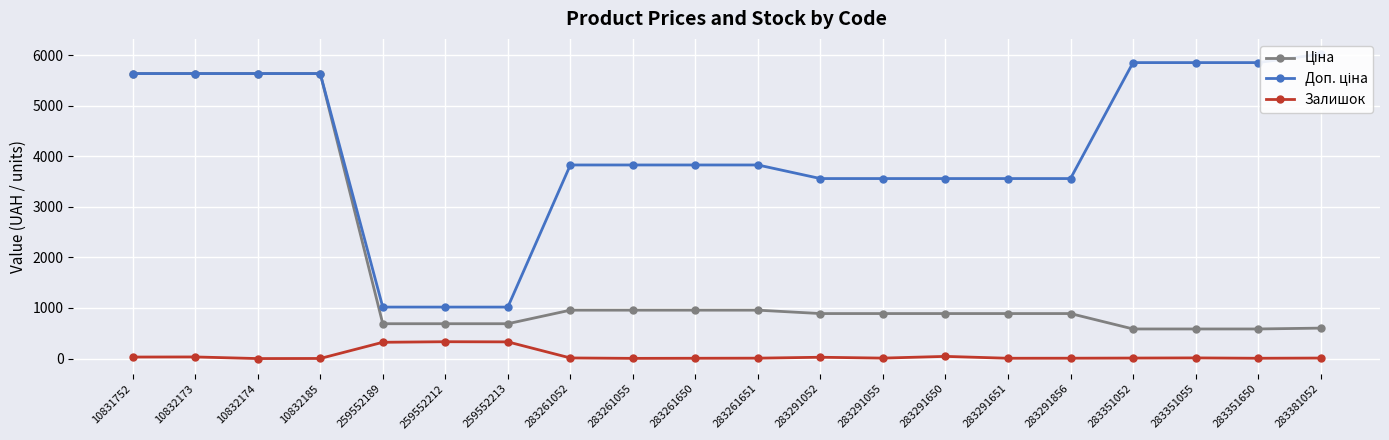

Which series has the largest total across all categories?

Доп. ціна